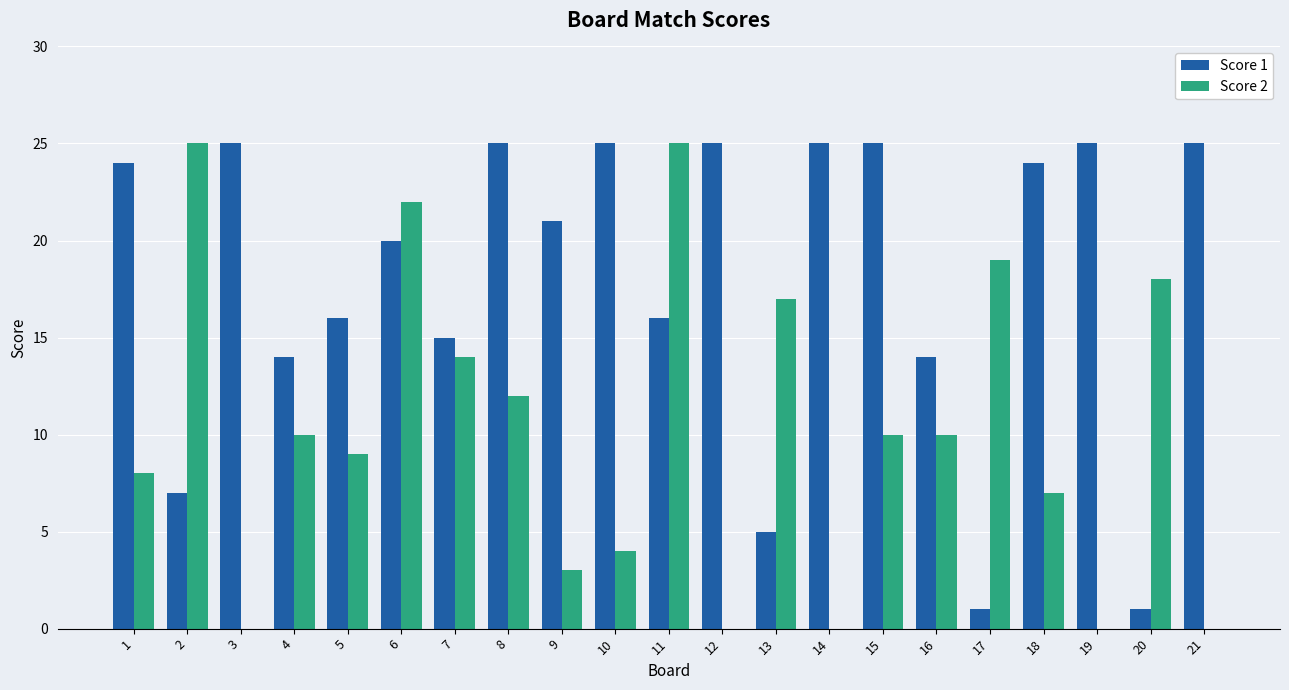

Is it true that Score 1 equals 15 at 7?

True